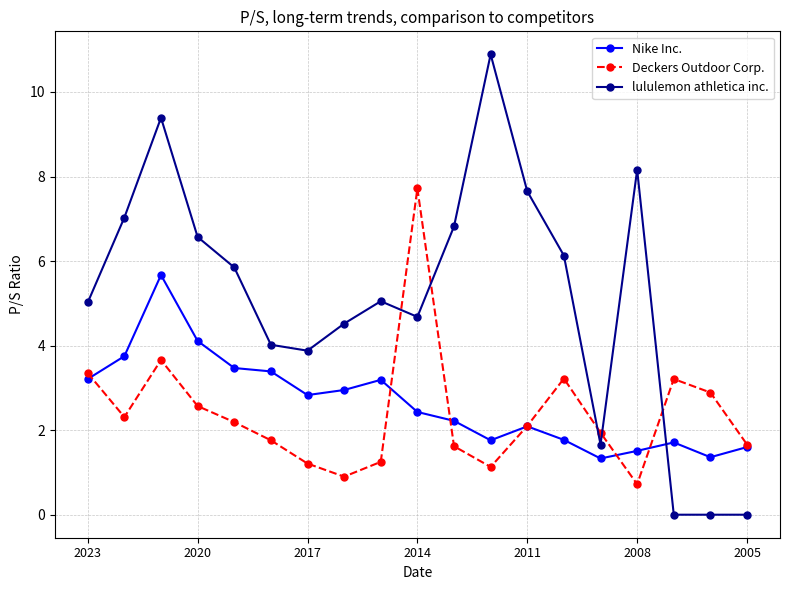

How many values in the Deckers Outdoor Corp. series exceed 2?

10